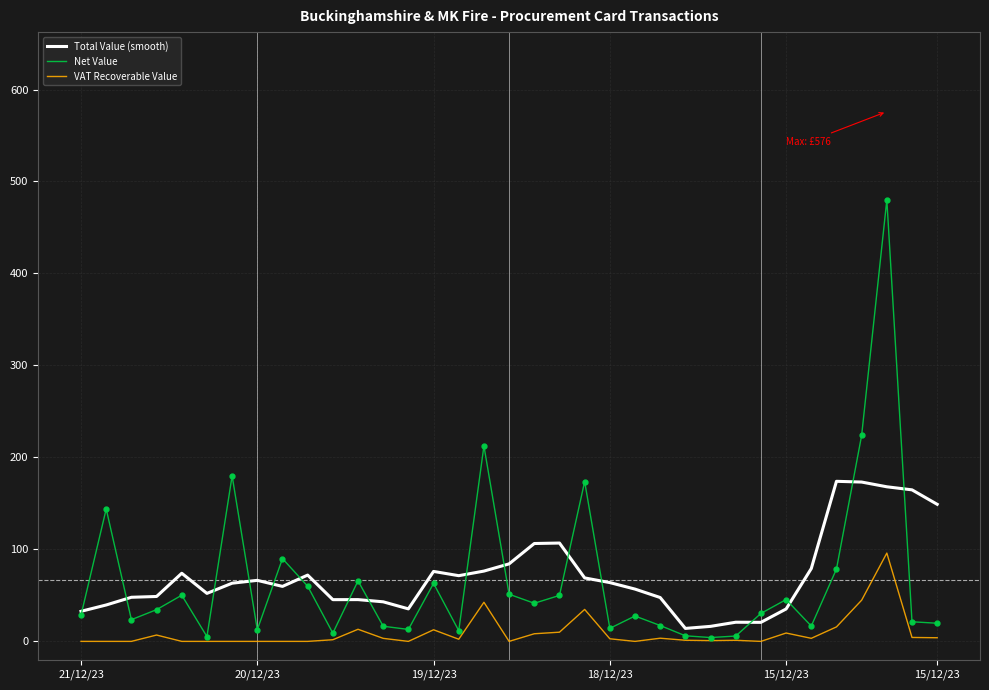

What is the difference between the maximum and minimum values in the VAT Recoverable Value series?

96.0